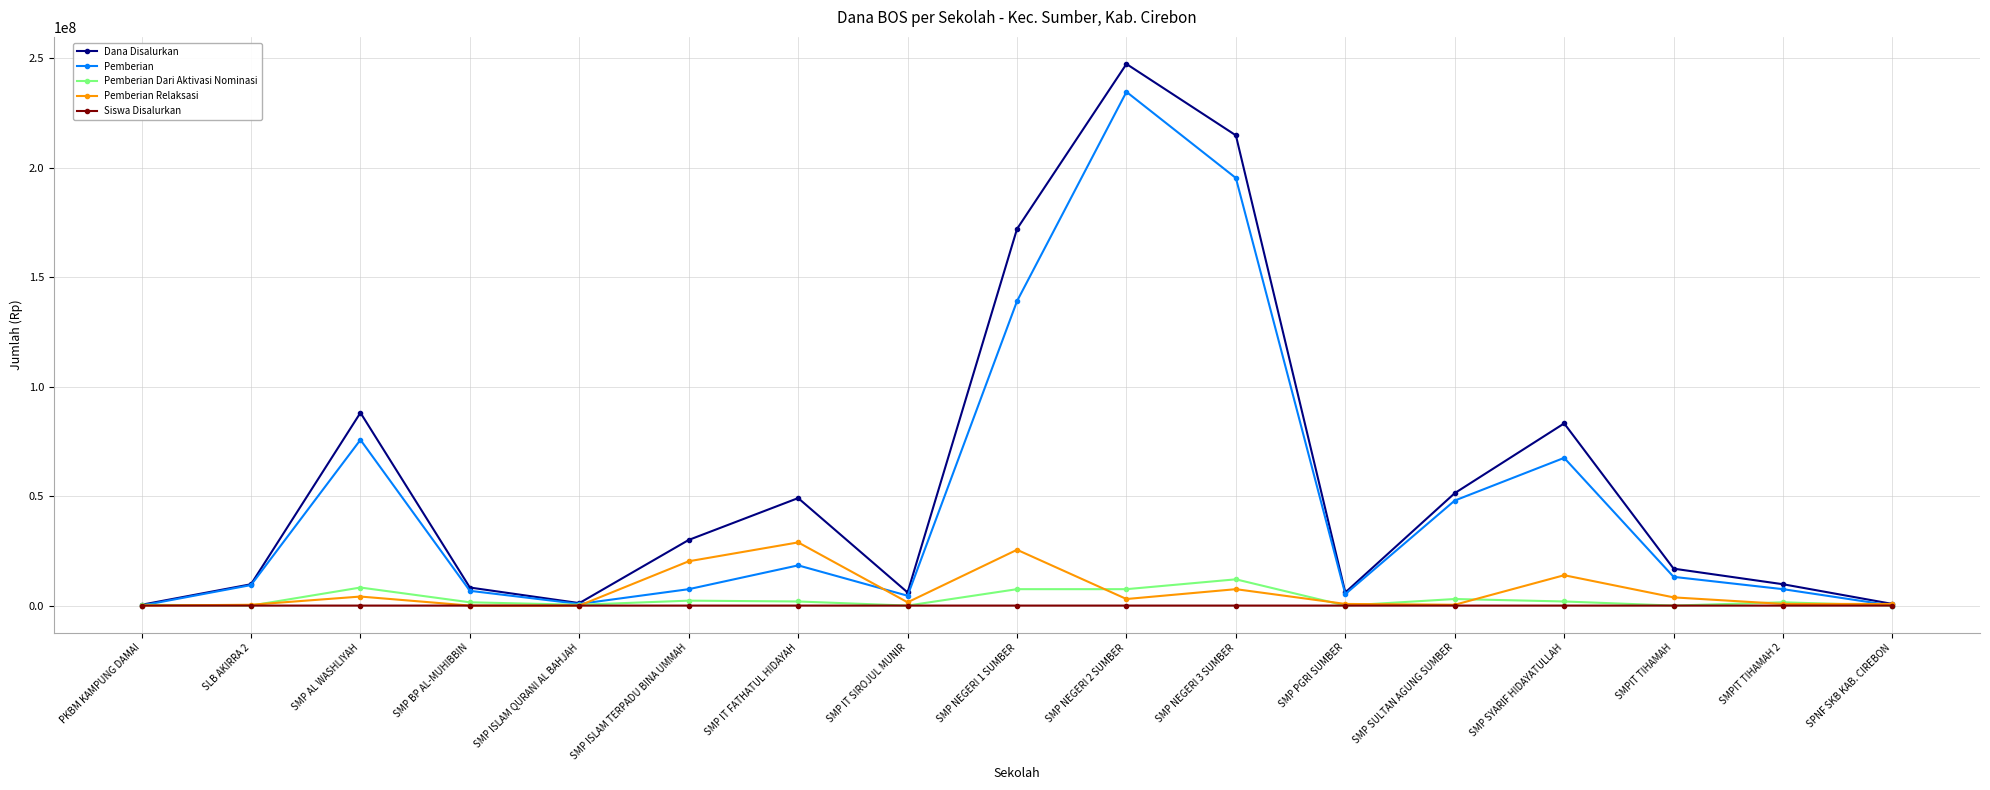

Where does the Dana Disalurkan series first go above 16875000?

SMP AL WASHLIYAH